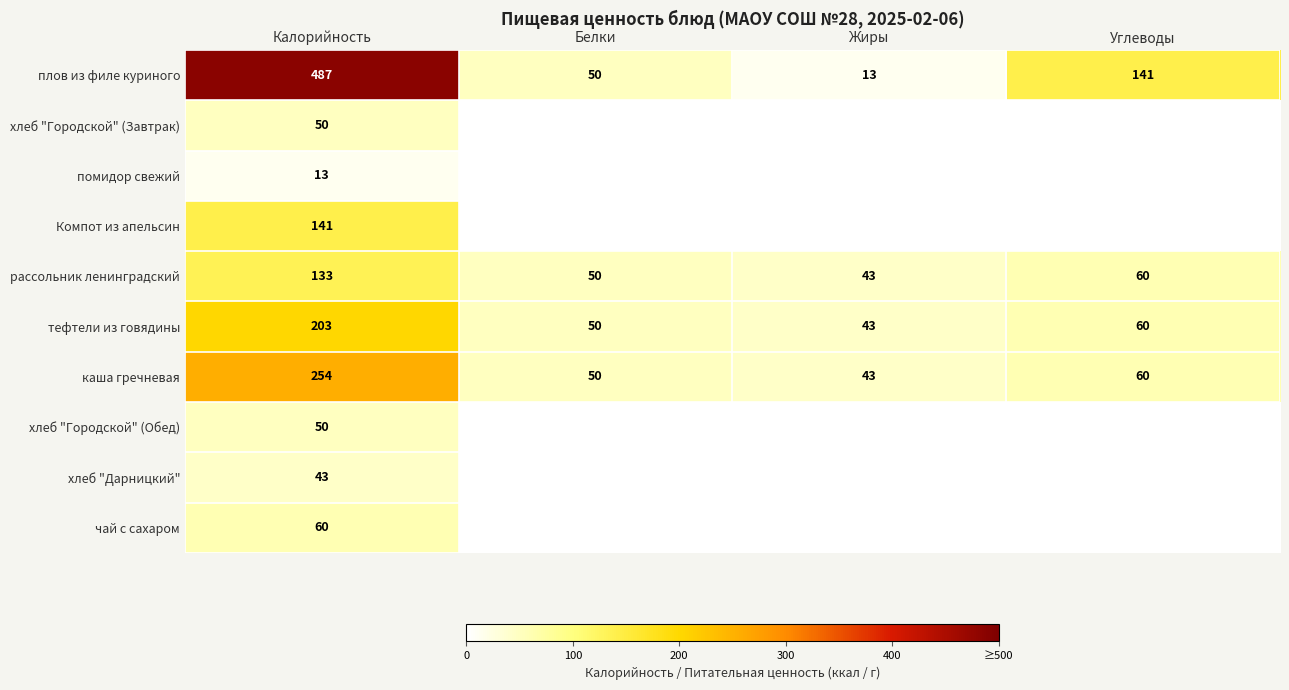

What is the sum of all плов из филе куриного values?

691